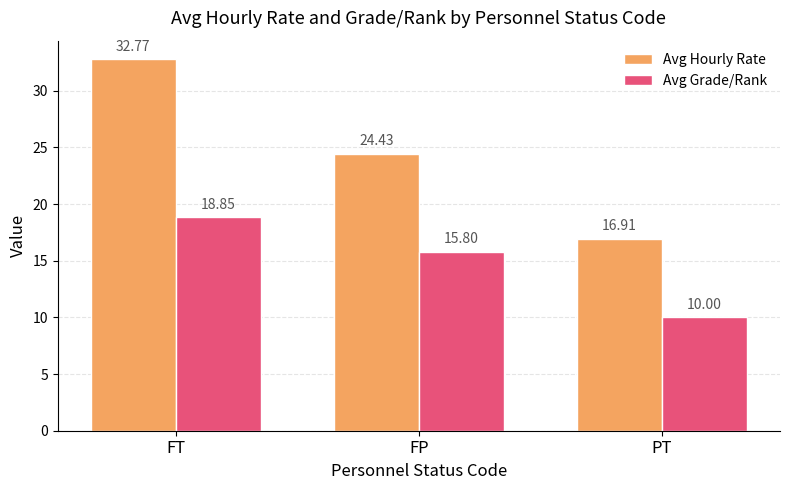

What is the sum of the Avg Grade/Rank values at FP and PT?

25.8